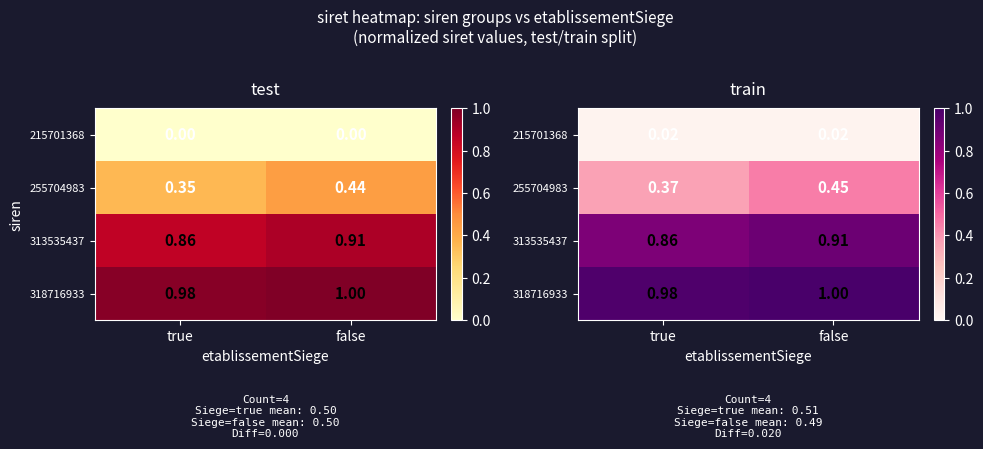

Where is 255704983 nearest to the value 0?

true